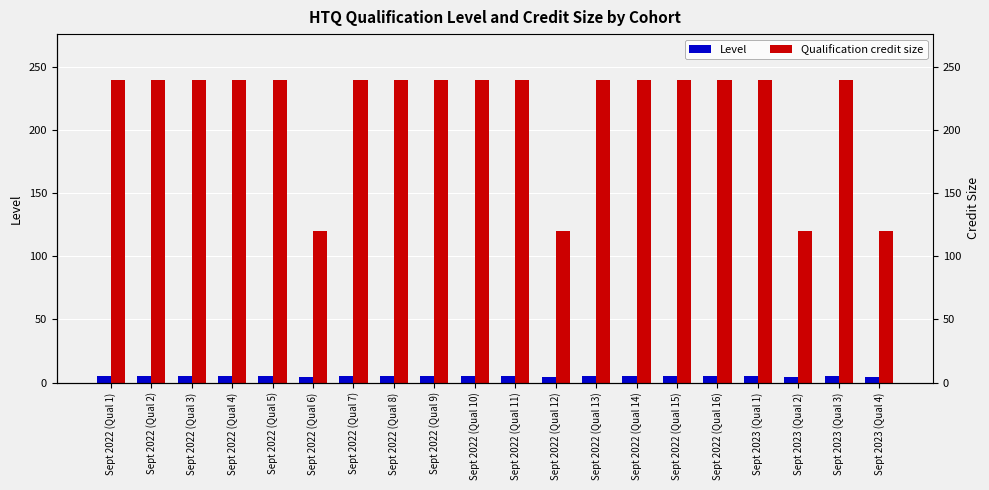

Between Sept 2023 (Qual 3) and Sept 2022 (Qual 4), which is larger?

Sept 2023 (Qual 3)